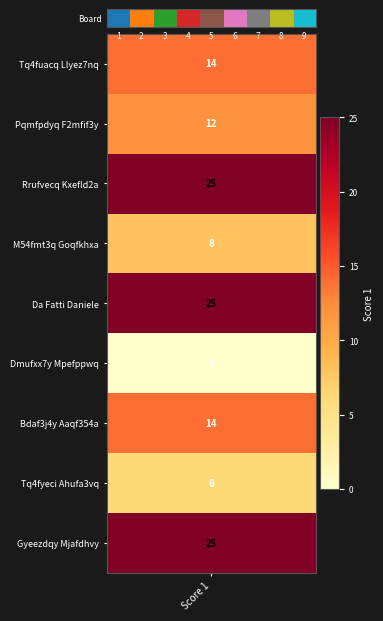

The chart shows a value of 2 at 1. True or false?

False